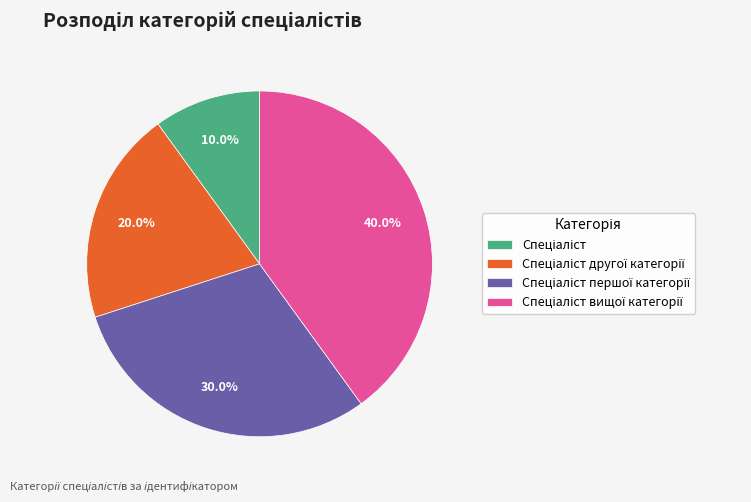

Is there any slice that represents more than half of the pie?

No